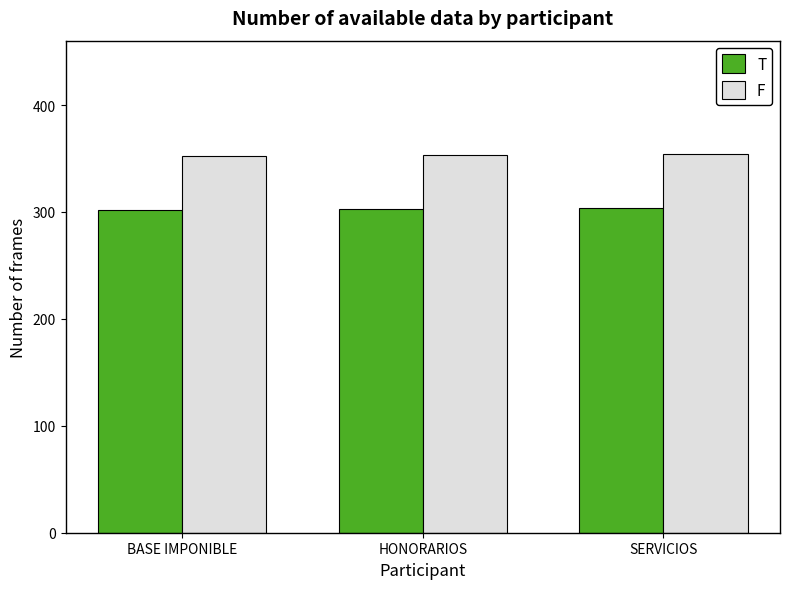

What is the spread (max minus min) of values at HONORARIOS?

50